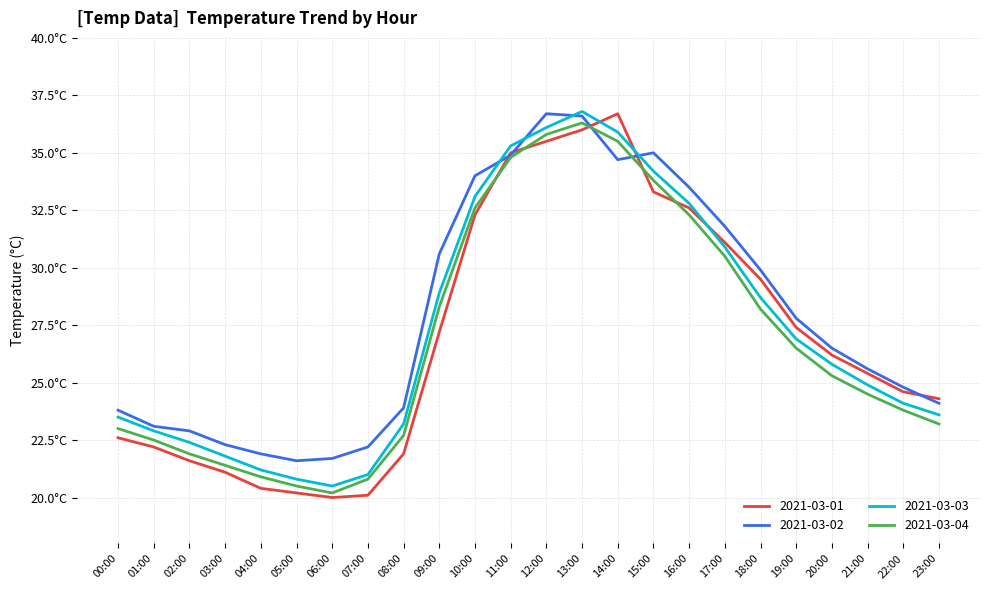

What are all the series names shown in the legend?

2021-03-01, 2021-03-02, 2021-03-03, 2021-03-04